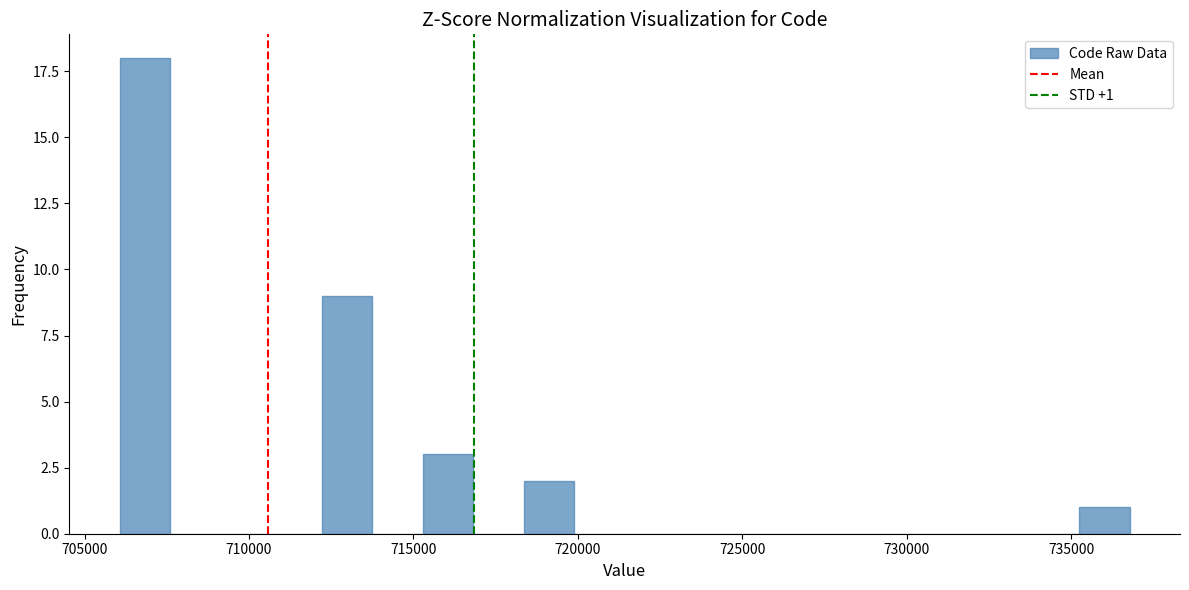

Around what value on the x-axis is the tallest bar? Give the approximate position of its centre, as read against the axis.

707000